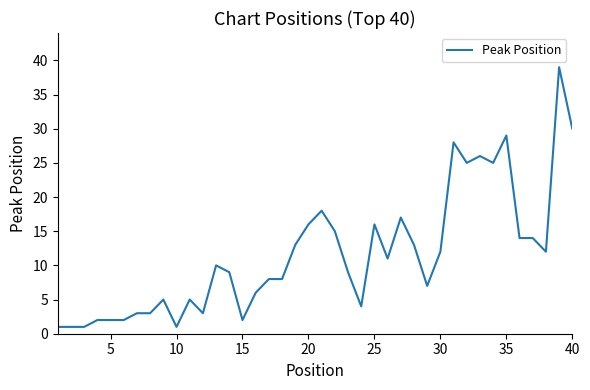

What is the greatest value displayed?

39